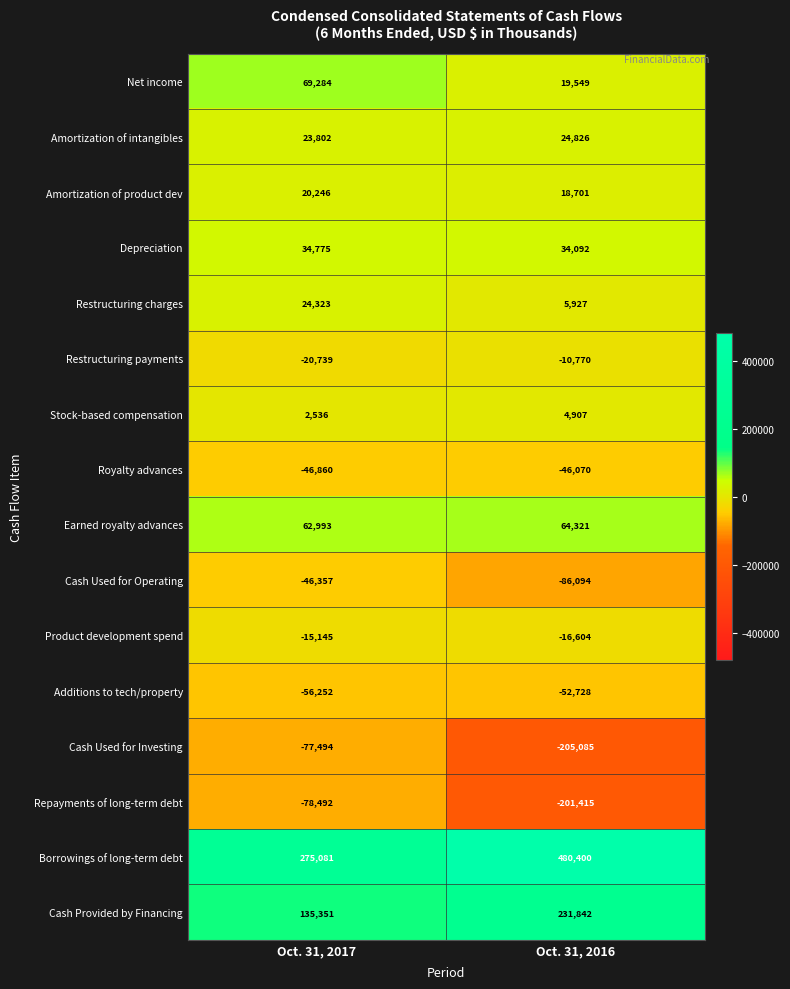

What is the maximum value for Depreciation?

34775